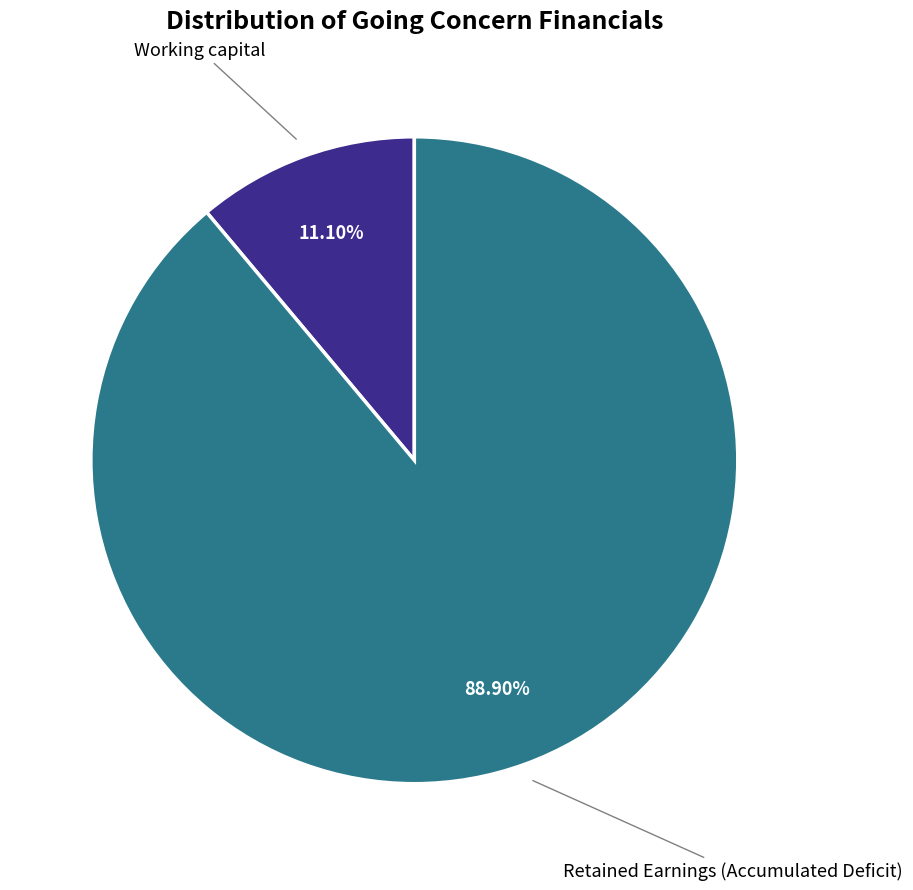

Is there a majority slice in this chart?

Yes